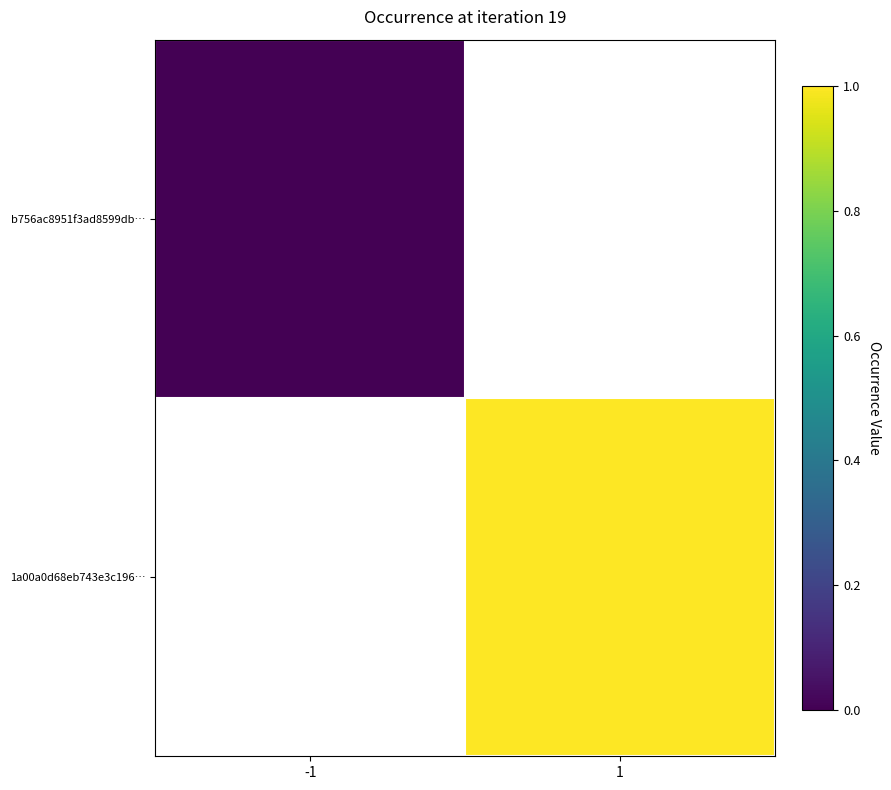

Which has a higher value, 1 or -1?

-1